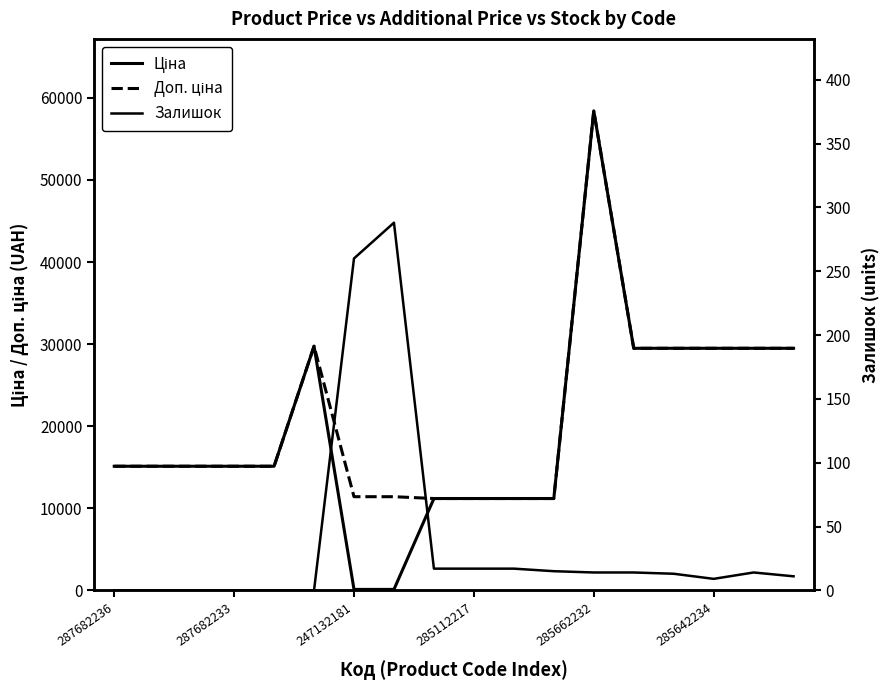

True or false: Доп. ціна and Ціна cross at least once.

False